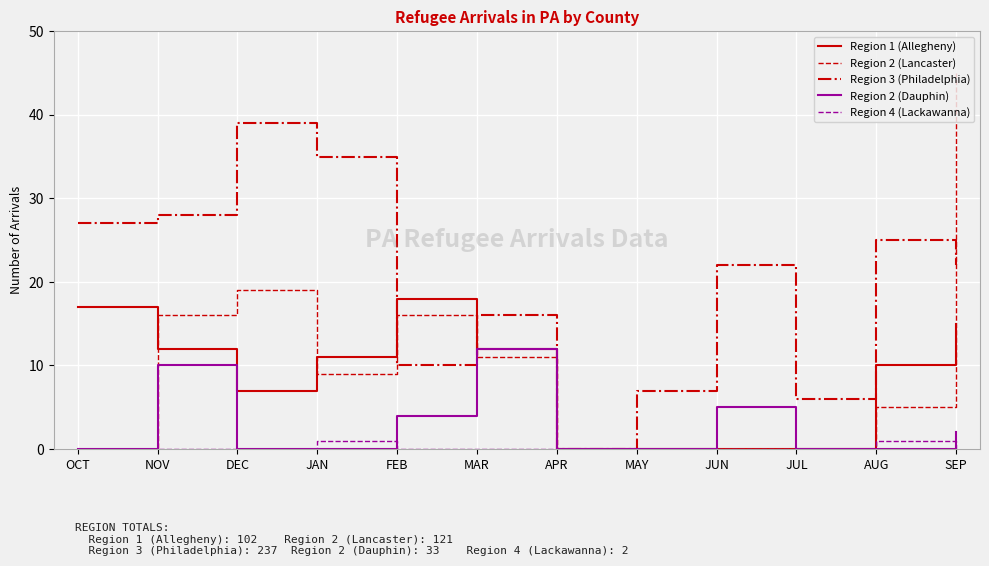

What are all the series names shown in the legend?

Region 1 (Allegheny), Region 2 (Lancaster), Region 3 (Philadelphia), Region 2 (Dauphin), Region 4 (Lackawanna)